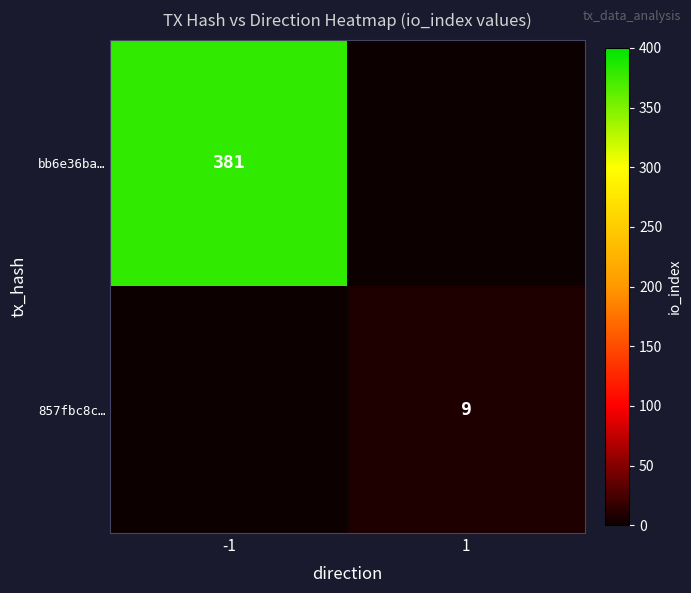

True or false: 857fbc8c… has a value of 12 at 1.

False